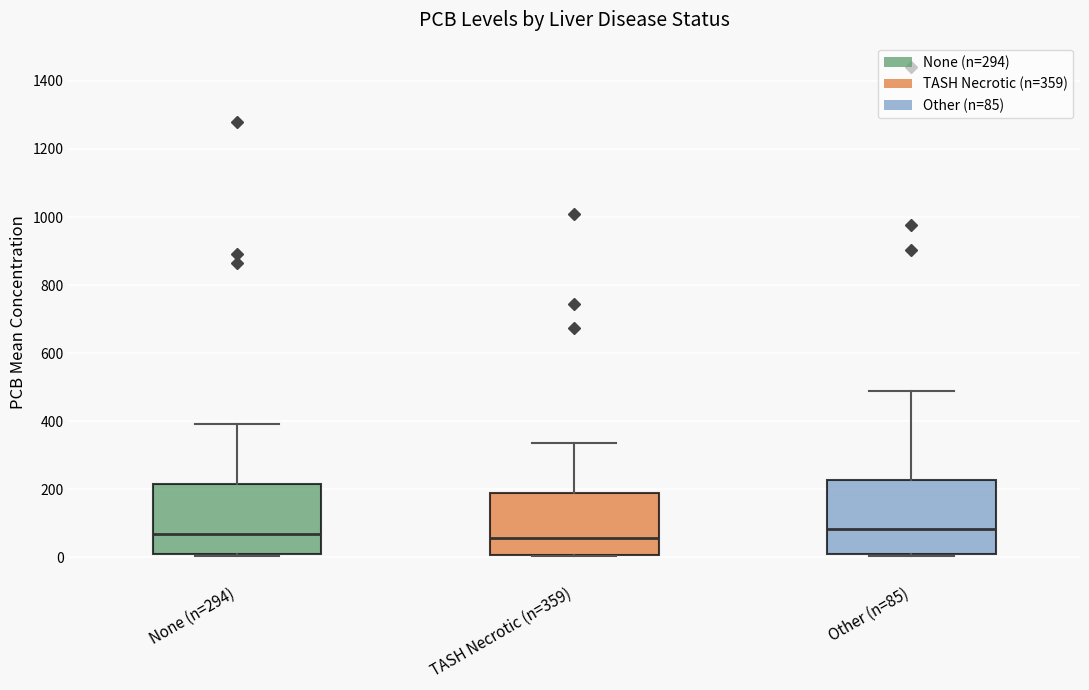

Where does the median line of the box for Other (n=85) sit on the y-axis? The values are not printed on the chart, so give them approximately, as read against the axis.

80